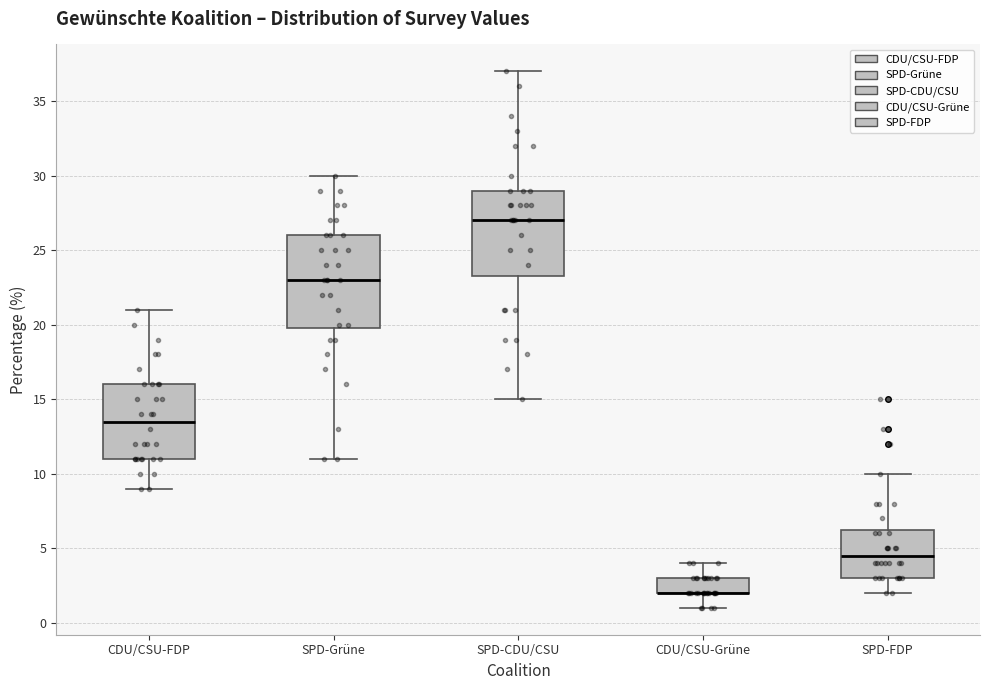

Which box is the tallest, from its lower edge to its upper edge?

SPD-Grüne